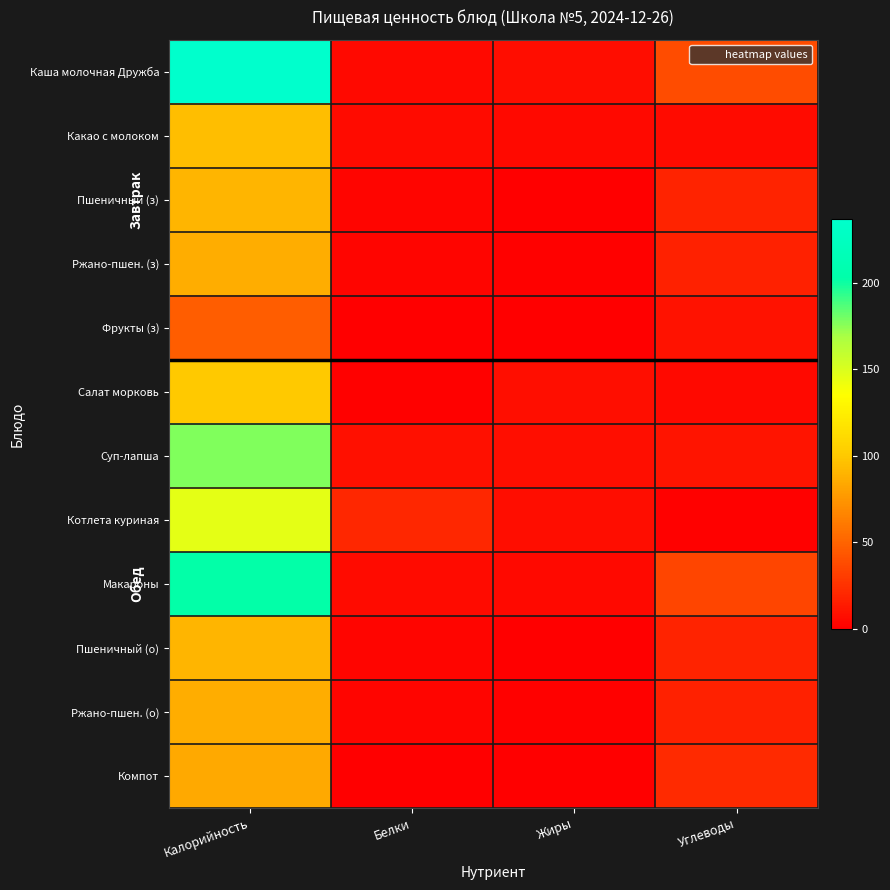

What is the total value across all series at Углеводы?

198.5